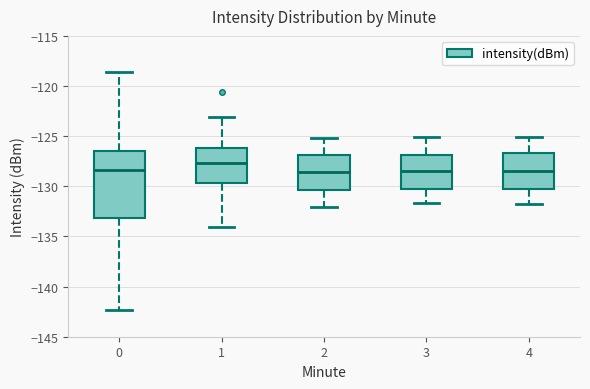

Reading left to right, read every box against the y-axis: the position of its median line, the range the box covers, and the ends of its whiskers. The values are not printed on the chart, so give them approximately, as read against the axis.

0: median -128.5, box -133.0 to -126.5, whiskers -142.5 to -118.5
1: median -127.5, box -129.5 to -126.0, whiskers -134.0 to -123.0
2: median -128.5, box -130.5 to -127.0, whiskers -132.0 to -125.0
3: median -128.5, box -130.0 to -127.0, whiskers -131.5 to -125.0
4: median -128.5, box -130.0 to -126.5, whiskers -132.0 to -125.0